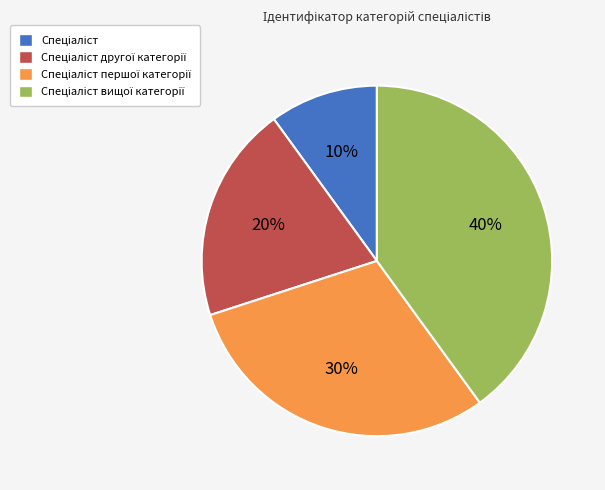

Does any single category account for the majority?

No